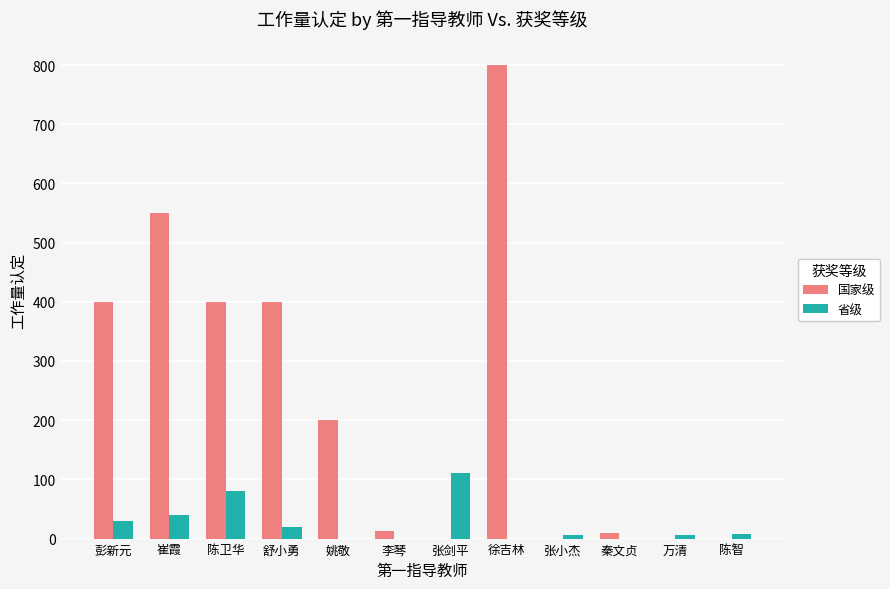

What is the total value across all series at 崔霞?

590